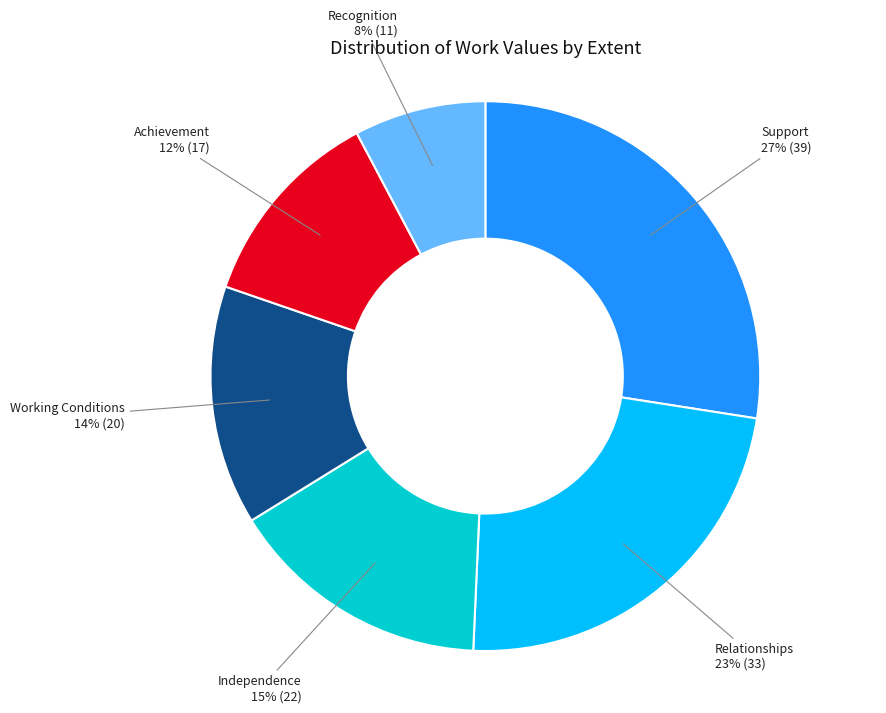

Which has a higher value, Recognition or Independence?

Independence